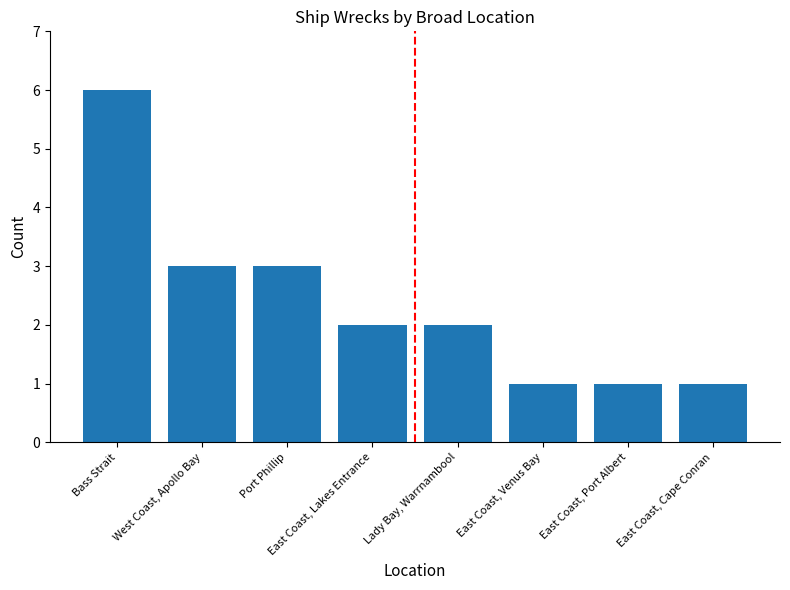

Reading left to right, what are all the values shown in this chart?

Bass Strait=6	West Coast, Apollo Bay=3	Port Phillip=3	East Coast, Lakes Entrance=2	Lady Bay, Warrnambool=2	East Coast, Venus Bay=1	East Coast, Port Albert=1	East Coast, Cape Conran=1